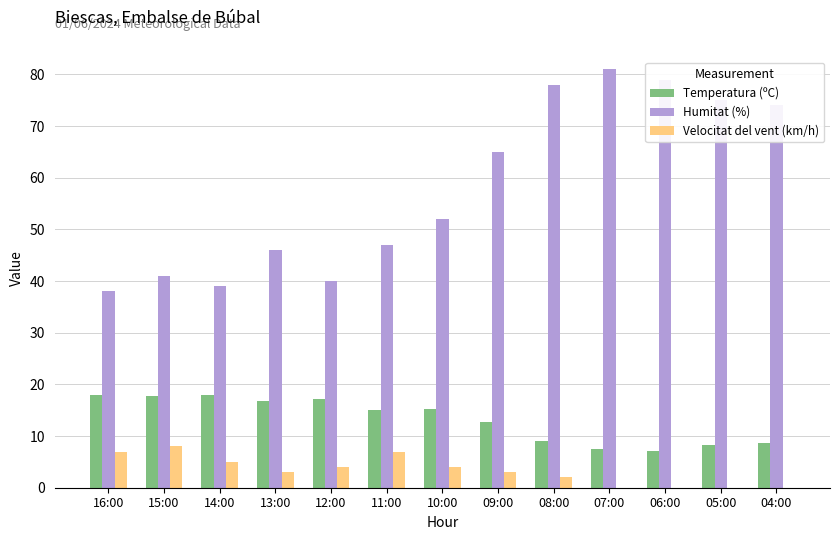

What is the sum of the Humitat (%) values at 07:00 and 13:00?

127.0